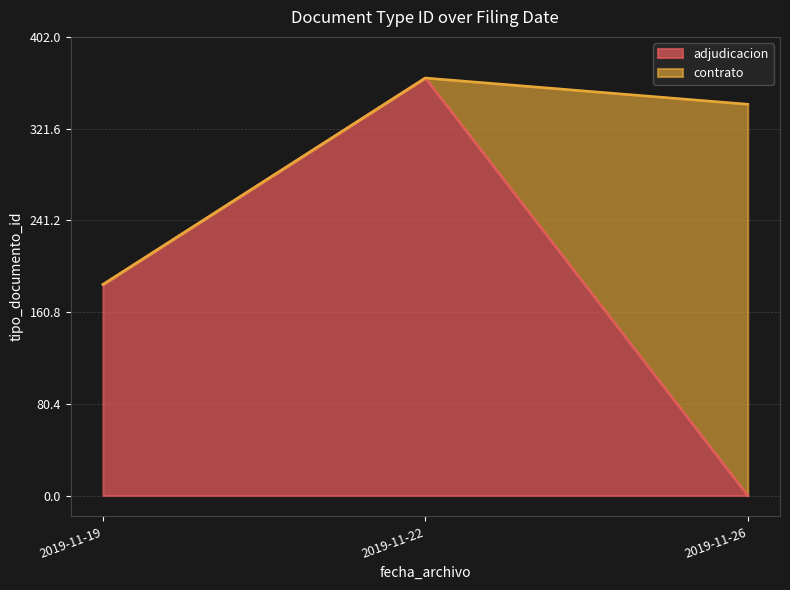

Reading left to right, what are the values for adjudicacion?

2019-11-19=185	2019-11-22=366	2019-11-26=0